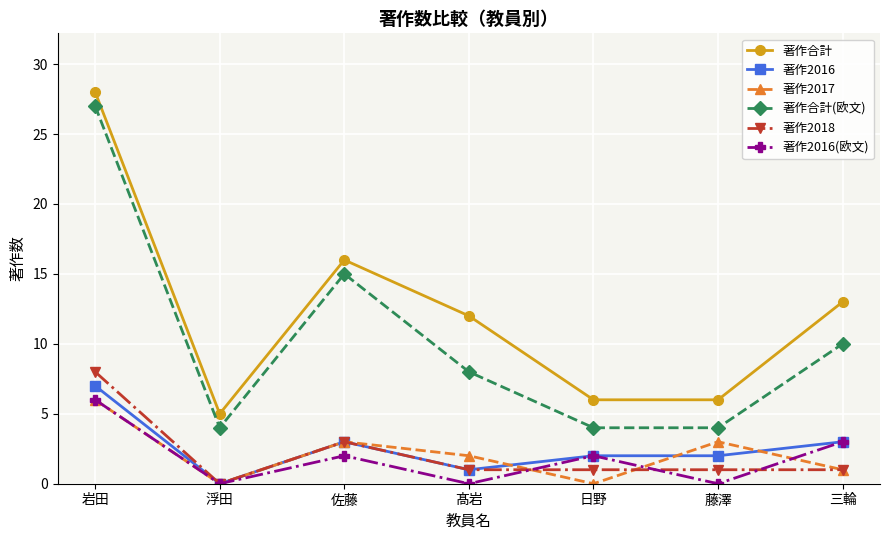

Where is the first local maximum for 著作合計(欧文)?

佐藤